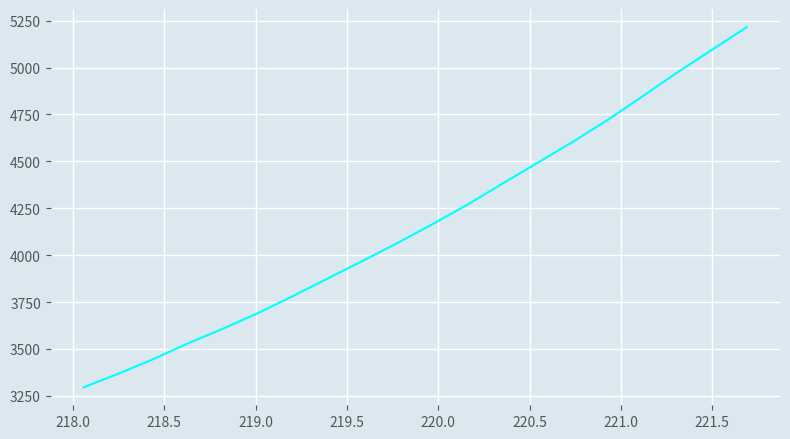

What is the minimum value shown in the chart?

3295.5